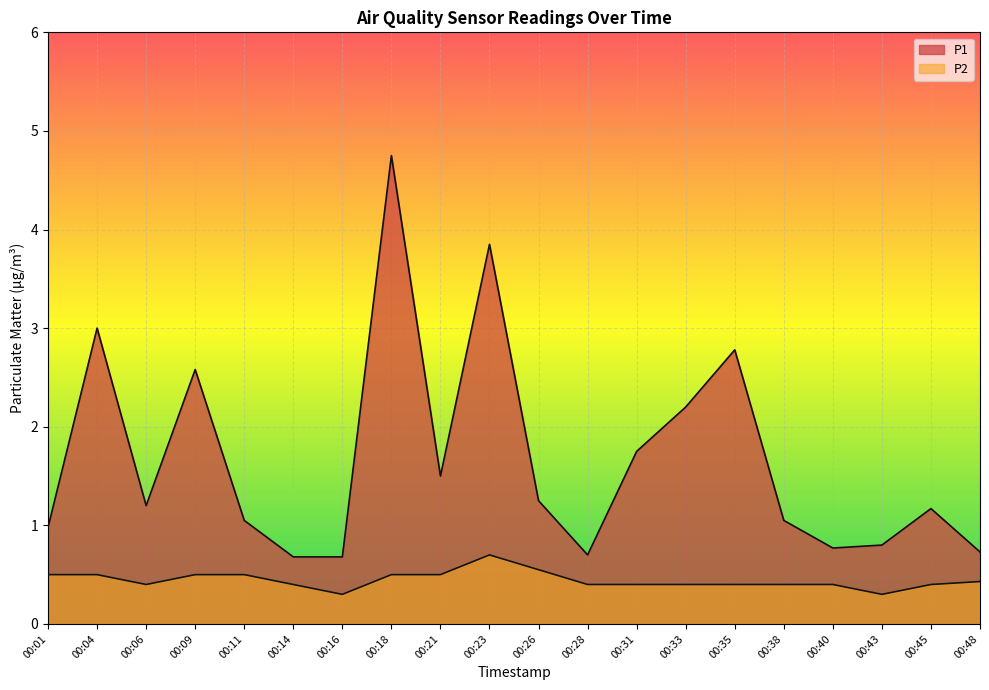

True or false: P1 has a value of 1.1 at 00:11.

True